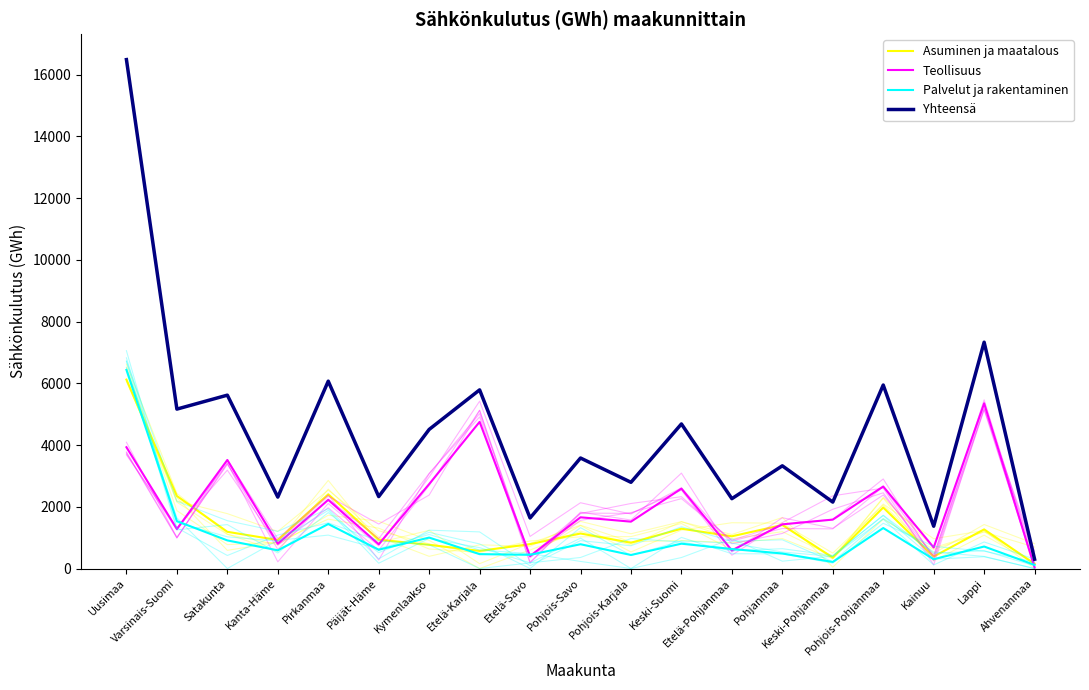

True or false: Yhteensä has a value of 2904 at Varsinais-Suomi.

False